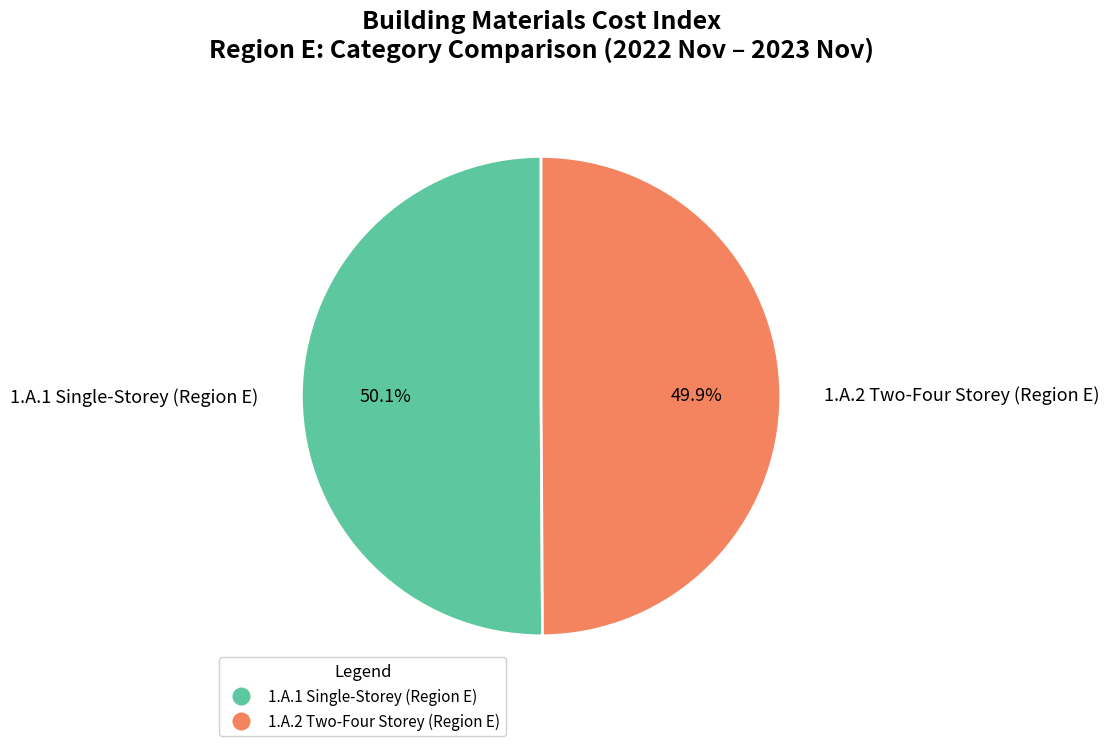

Is there a majority slice in this chart?

Yes